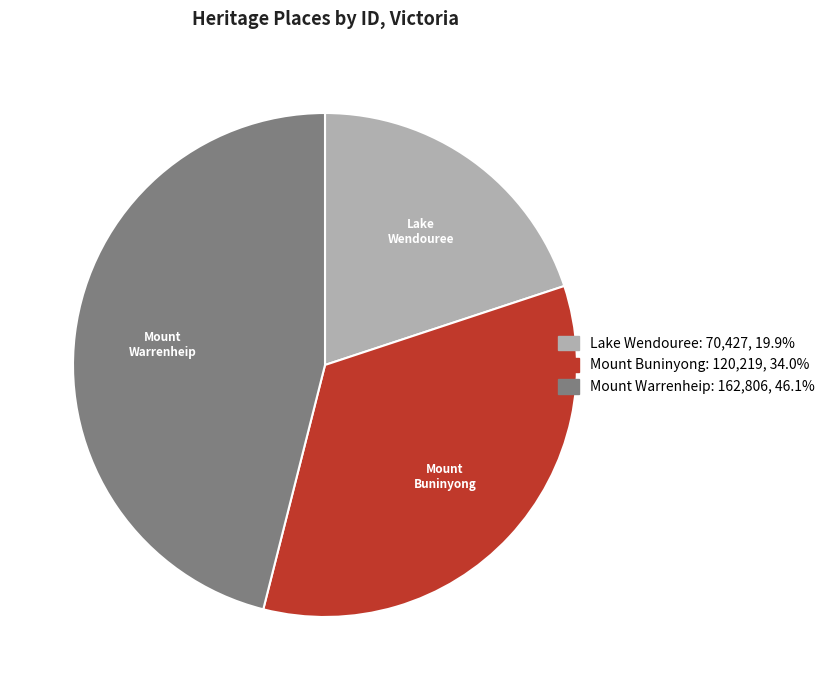

Which slice is the largest?

Mount Warrenheip